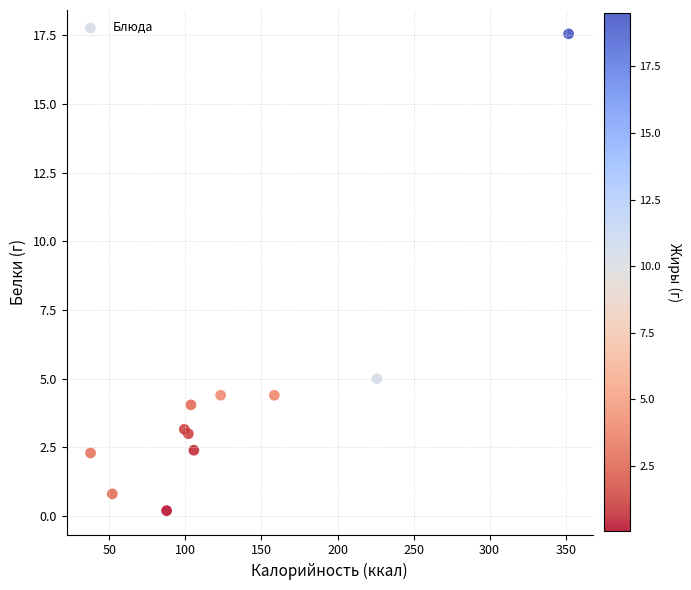

What Y value in the scatter plot is closest to 8?

5.0